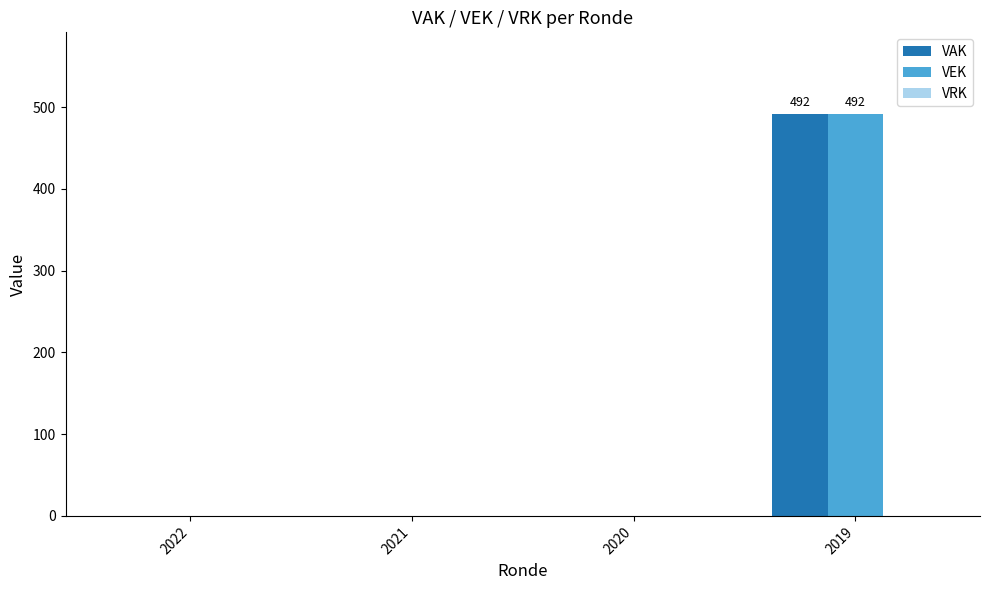

What is the sum of all VAK values?

492